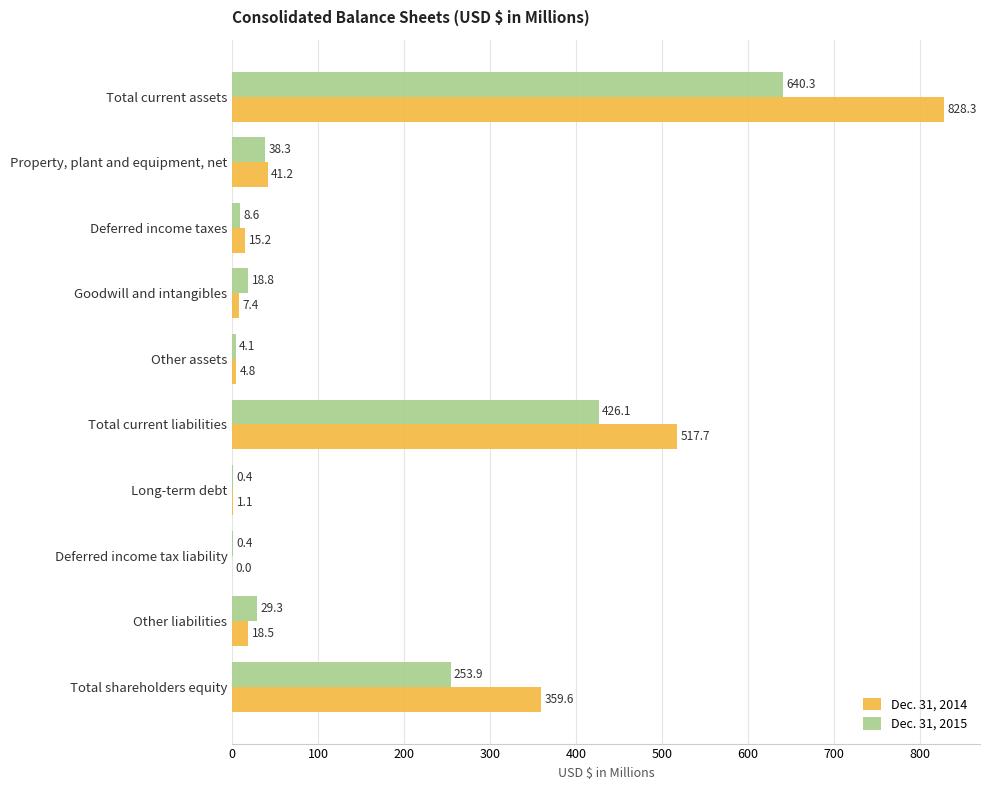

What is the total value across all series at Total current liabilities?

943.8